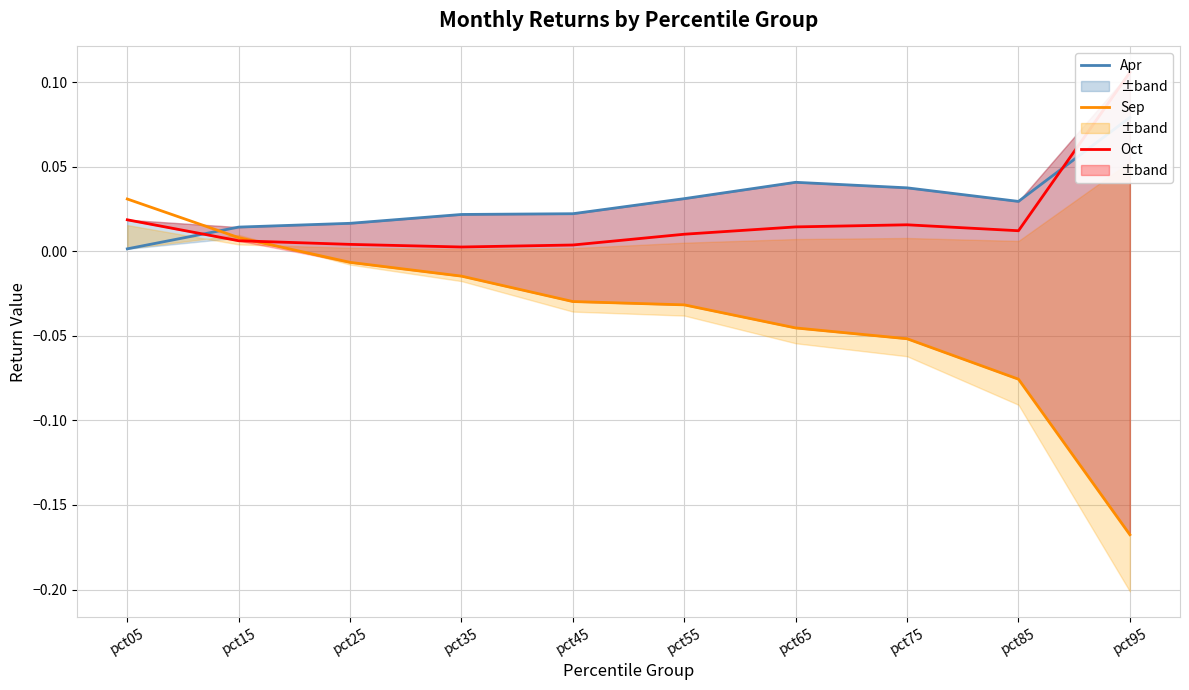

List the series in order of their peak value, highest first.

Oct, Apr, Sep